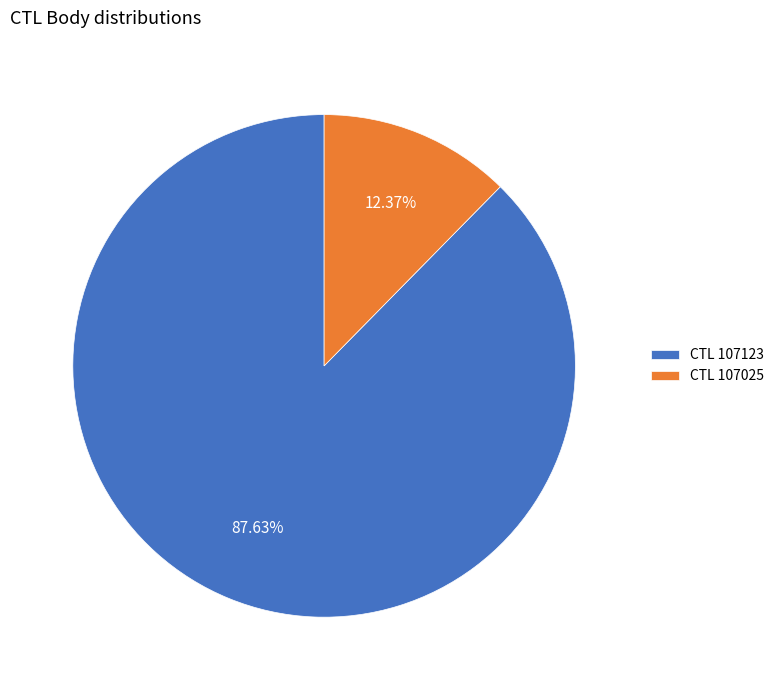

How many segments does this pie chart have?

2